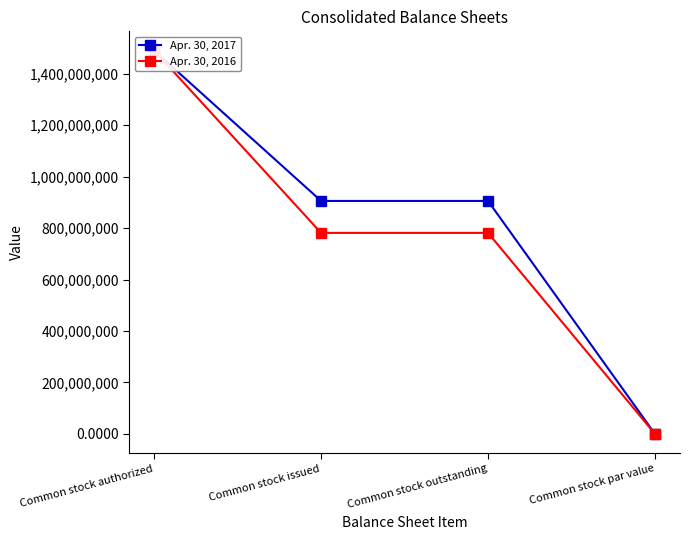

How many lines are shown in the chart?

2